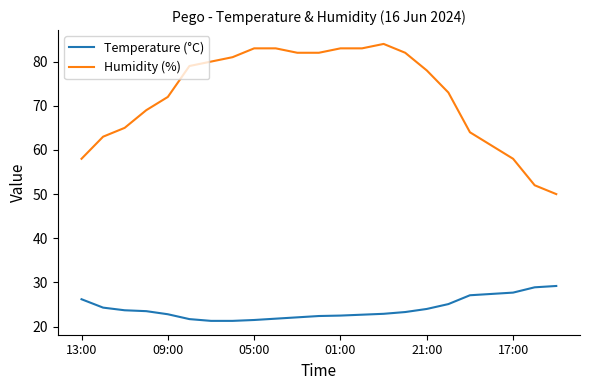

What is the difference between the second highest and second lowest values in the Humidity (%) series?

31.0